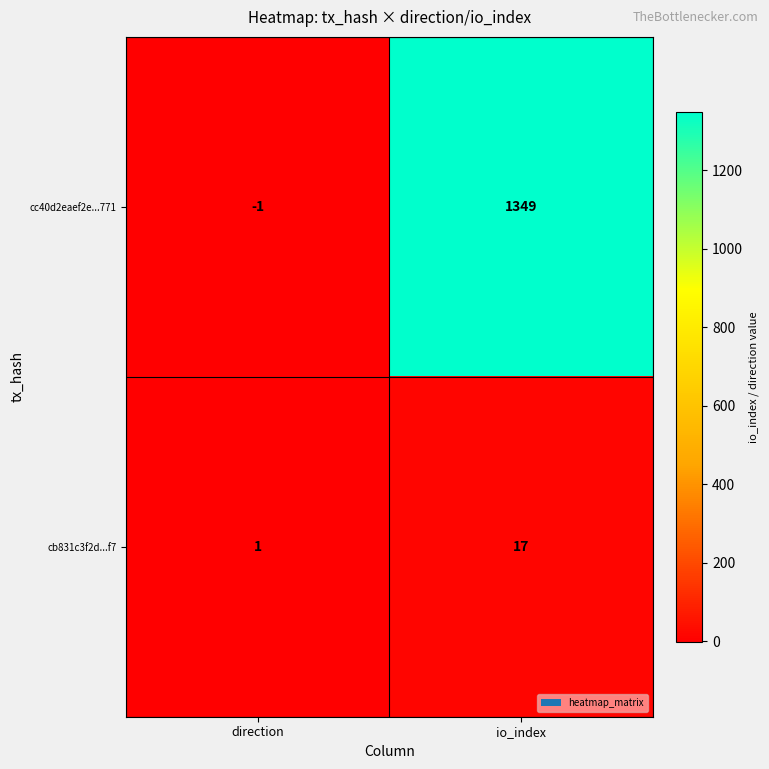

What is the difference between the highest and lowest values at direction?

2